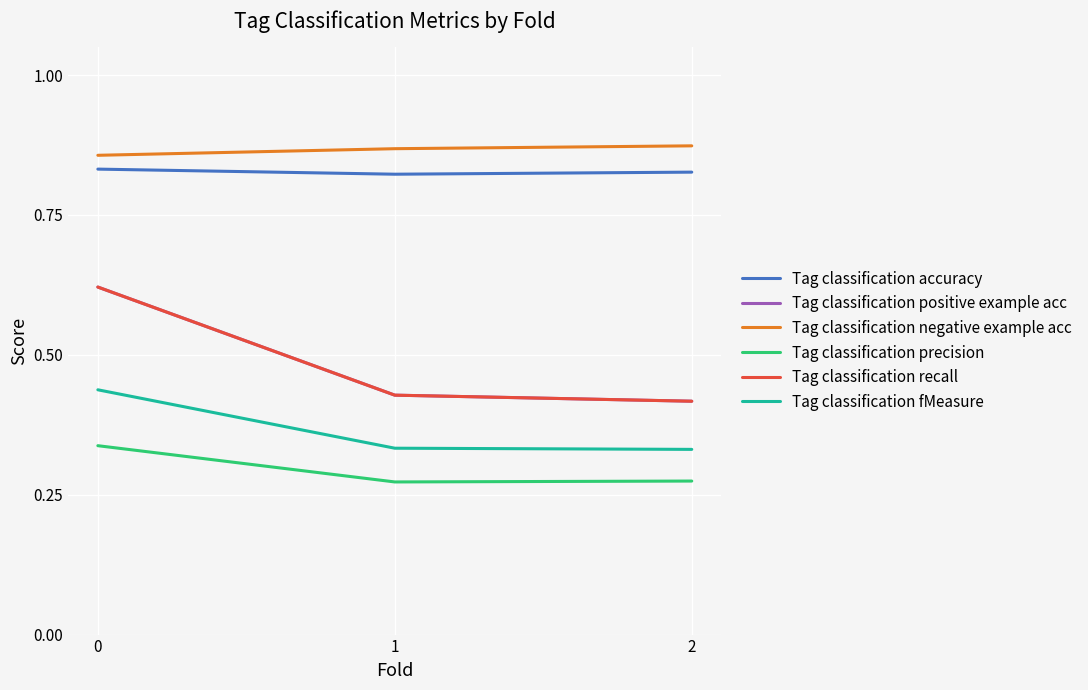

Is this an area chart (filled region under the line)?

No